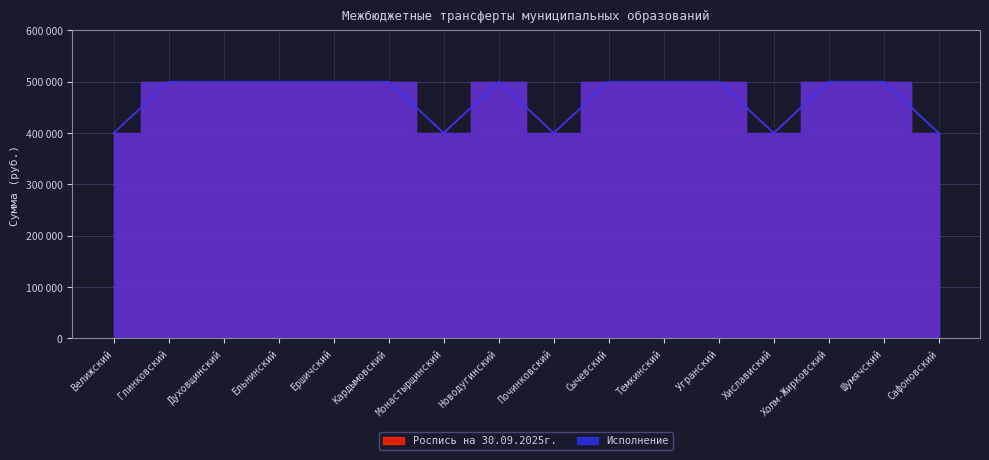

What is the label of the 5th point from the left?

Ершичский